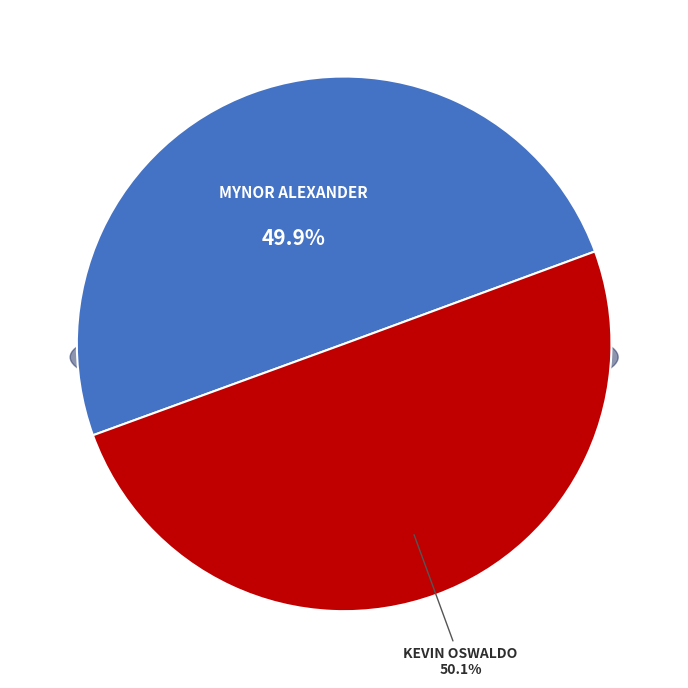

Does Mynor Alexander account for over 50% of the chart?

No